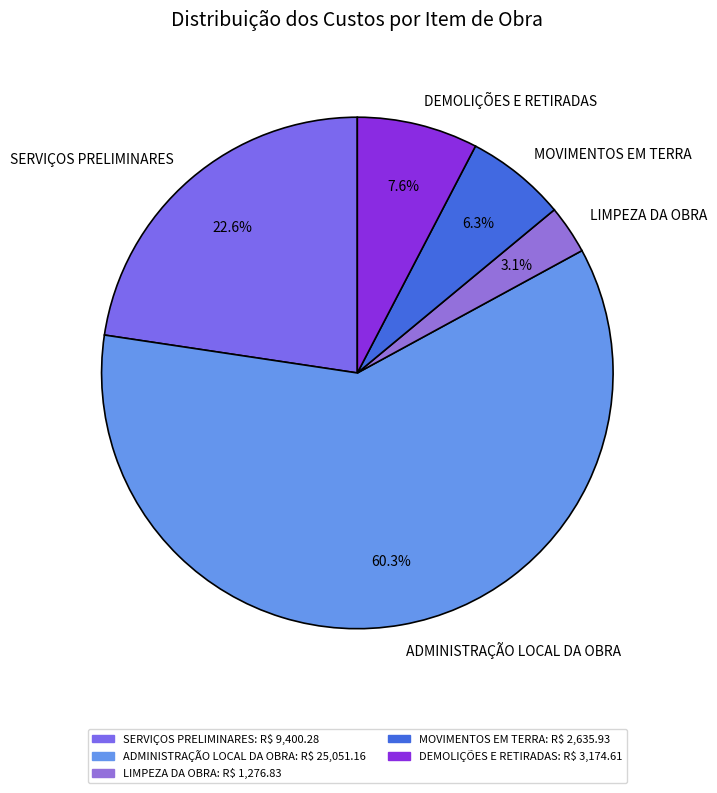

What is the ratio of the value at LIMPEZA DA OBRA to the value at DEMOLIÇÕES E RETIRADAS?

0.4